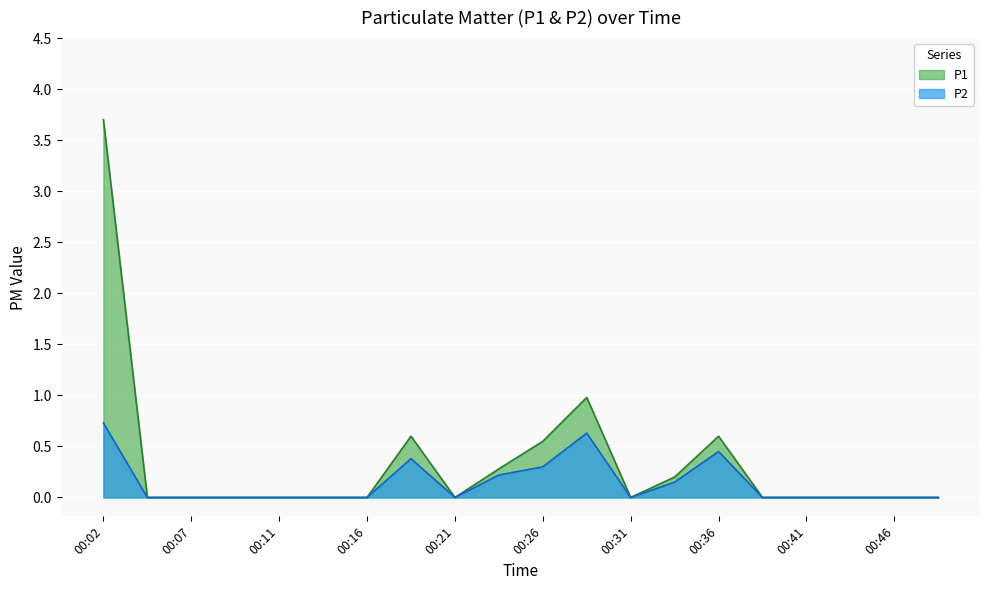

What is the difference between the maximum and minimum values in the P1 series?

3.7